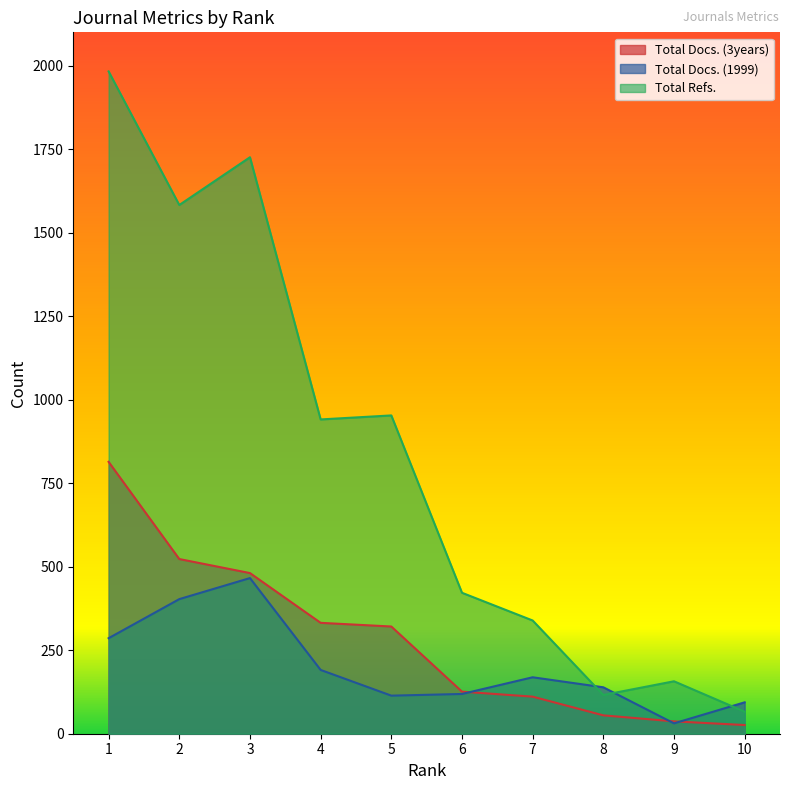

Is it true that Total Docs. (1999) equals 114 at 5?

True